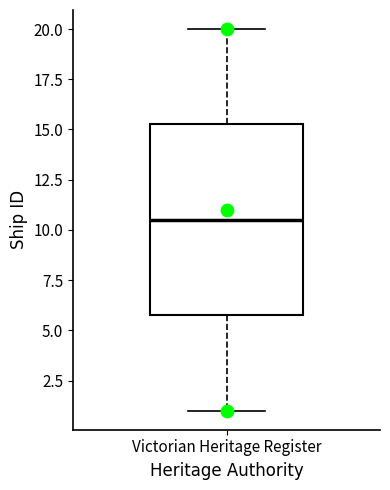

Transcribe this box plot: give where the median line is, the range the box spans, and where the two whiskers end, as read against the y-axis. The values are not printed on the chart, so give them approximately, as read against the axis.

median 10.5, box 6.0 to 15.5, whiskers 1.0 to 20.0